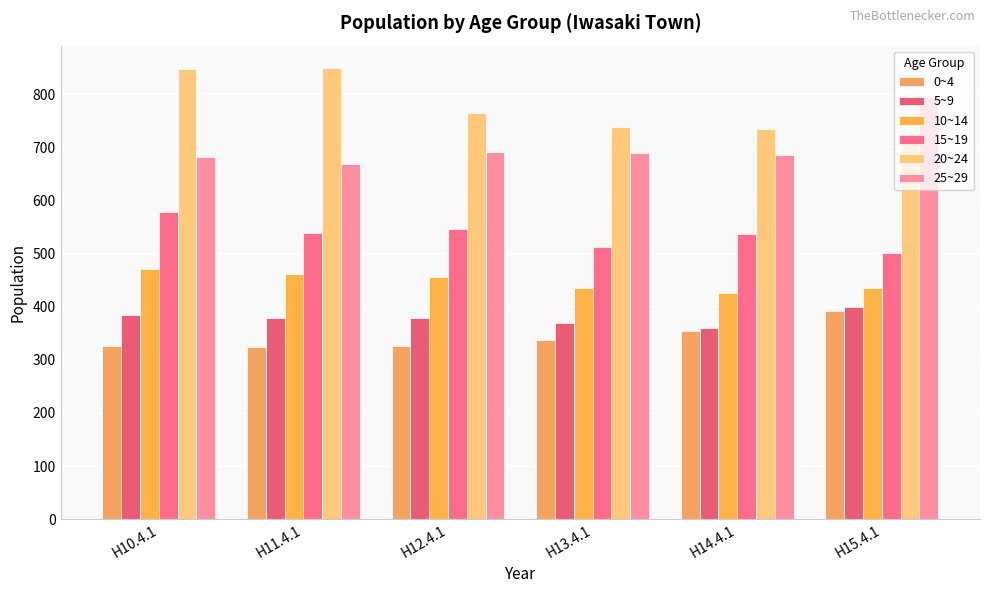

Rank the series by their maximum value, from lowest to highest.

0~4, 5~9, 10~14, 15~19, 25~29, 20~24